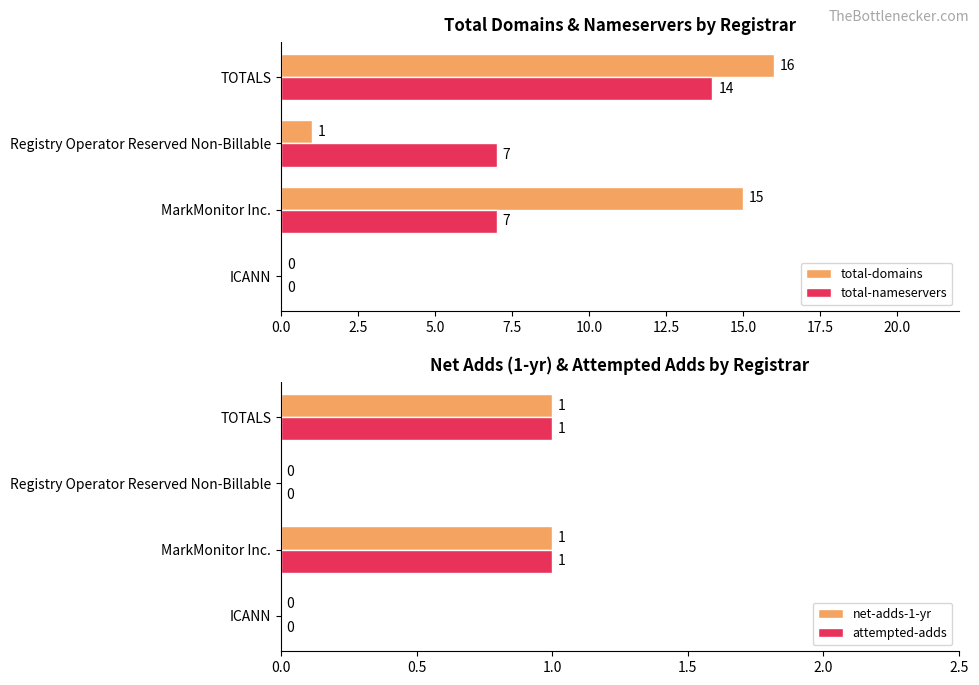

How many bars are there in total?

16